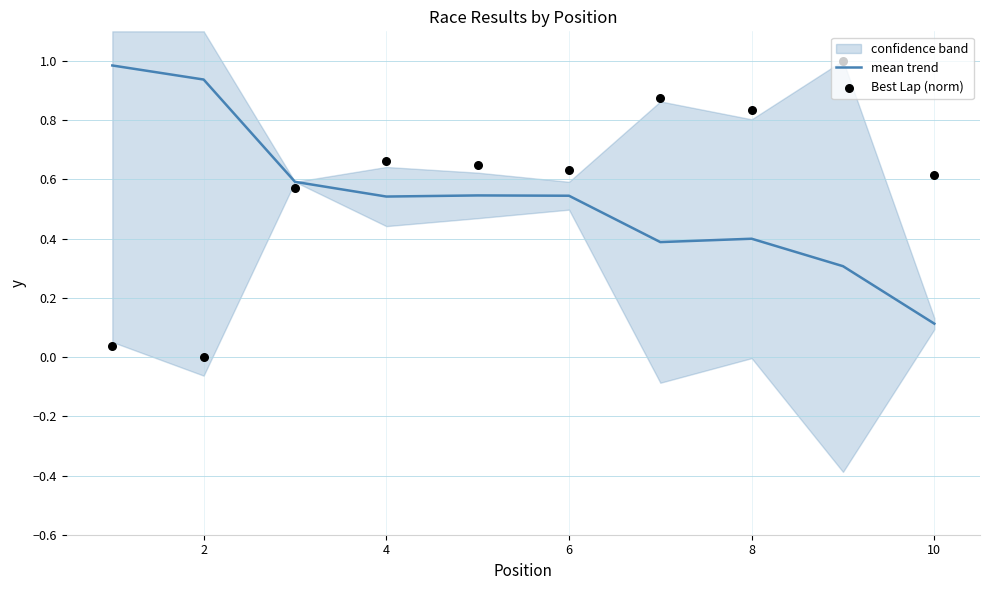

Which series has the widest spread of Y values?

Best Lap (norm)